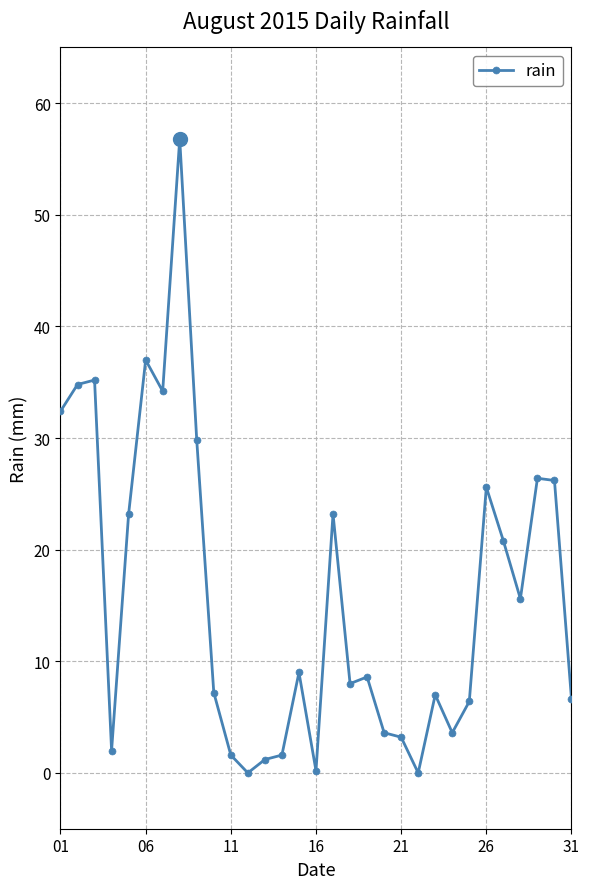

True or false: the data has more than 0 interior local peaks.

True